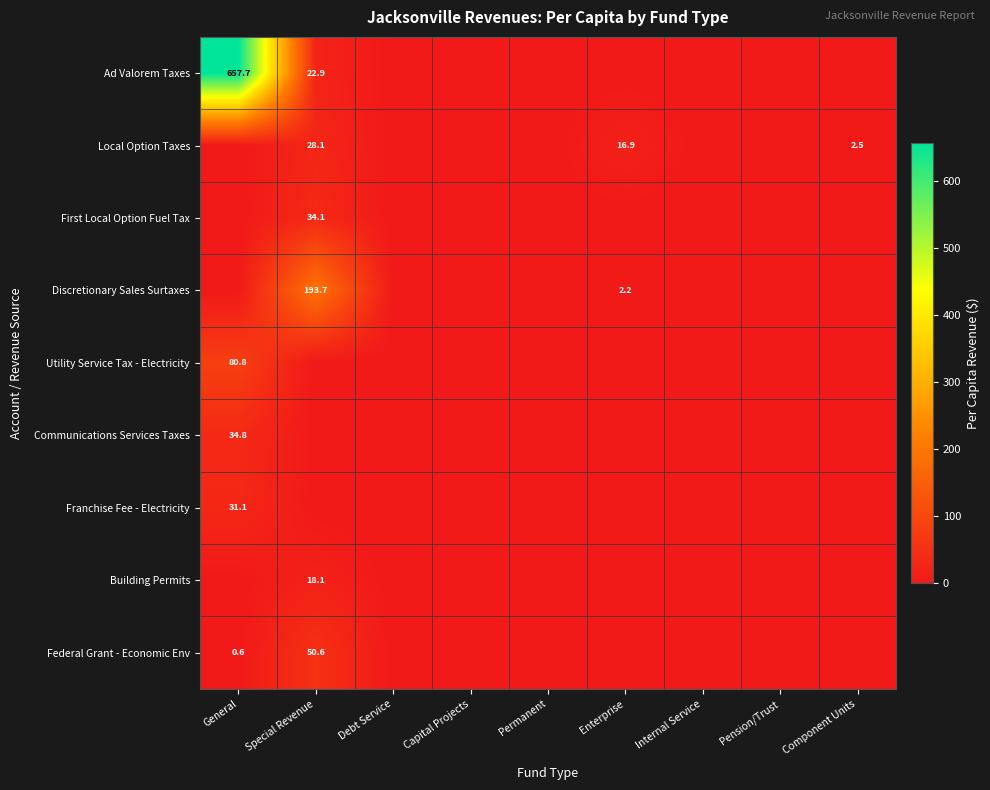

Which series has the largest total across all categories?

Ad Valorem Taxes